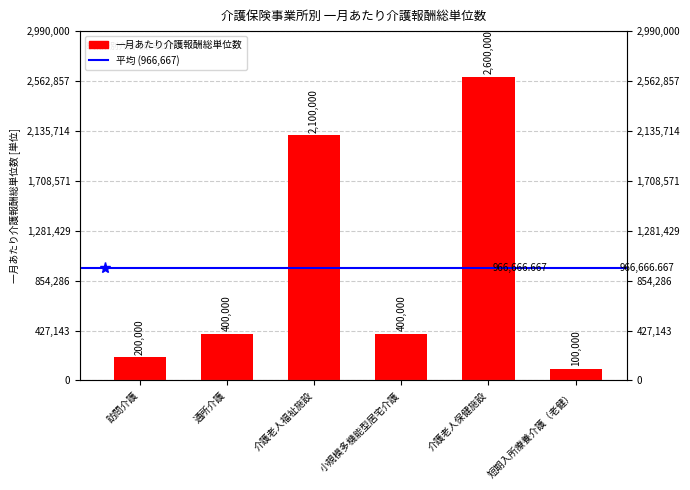

What is the label of the 4th bar from the left?

小規模多機能型居宅介護